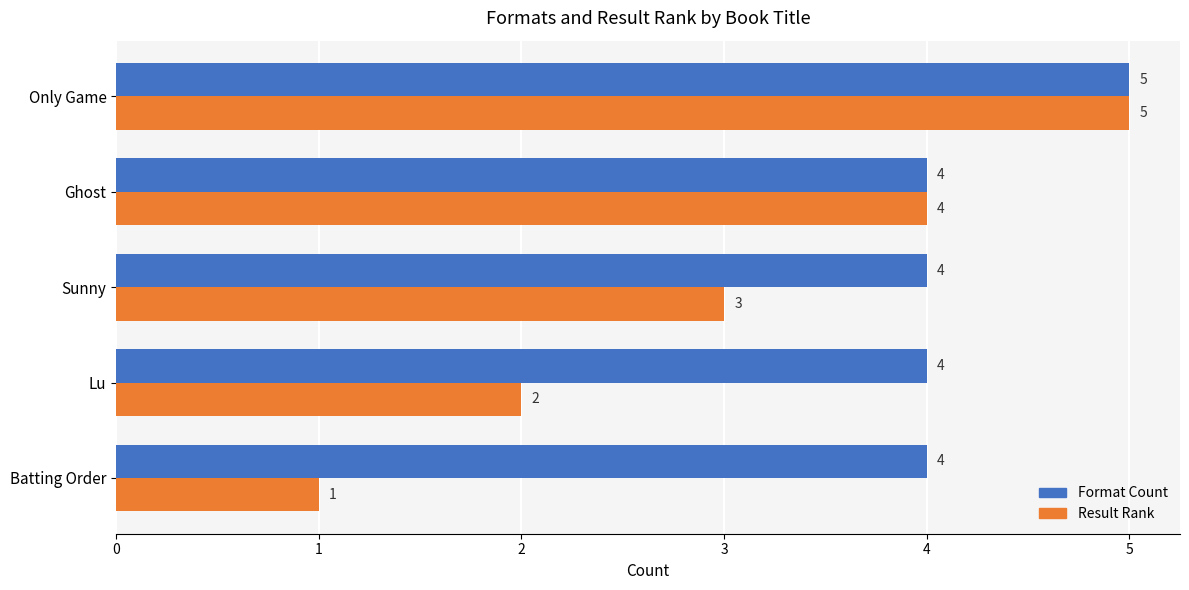

List the series in order of their overall mean, lowest first.

Result Rank, Format Count